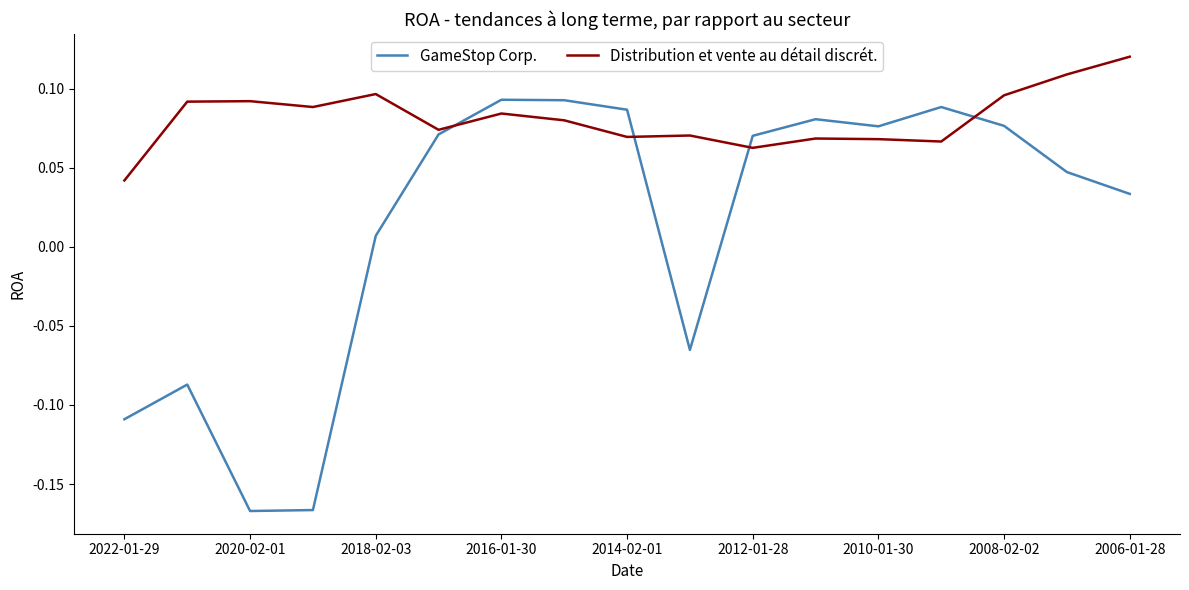

Rank the series by their average value, from highest to lowest.

Distribution et vente au détail discrét., GameStop Corp.